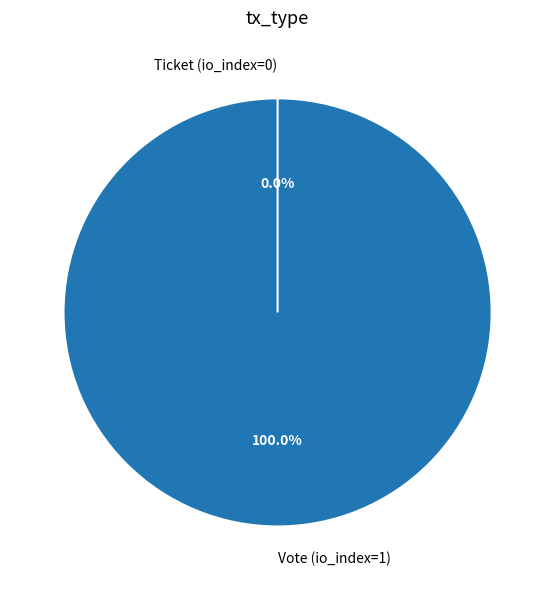

Count the number of slices in the pie.

2